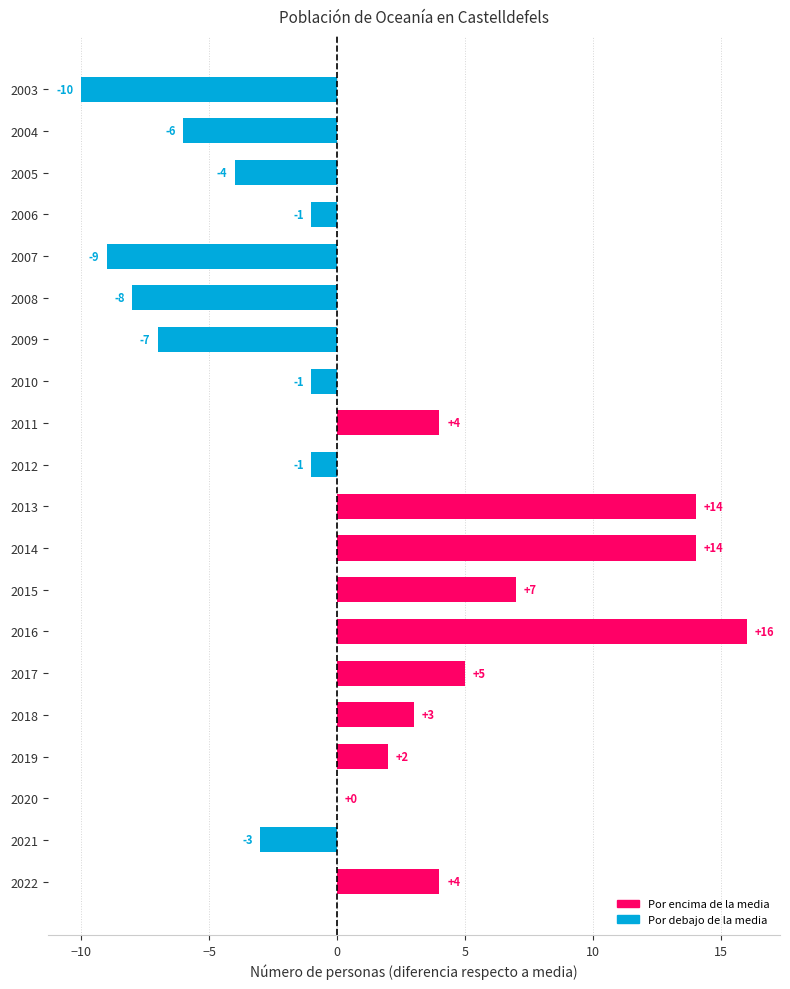

True or false: the data shows 5 at 2018.

False